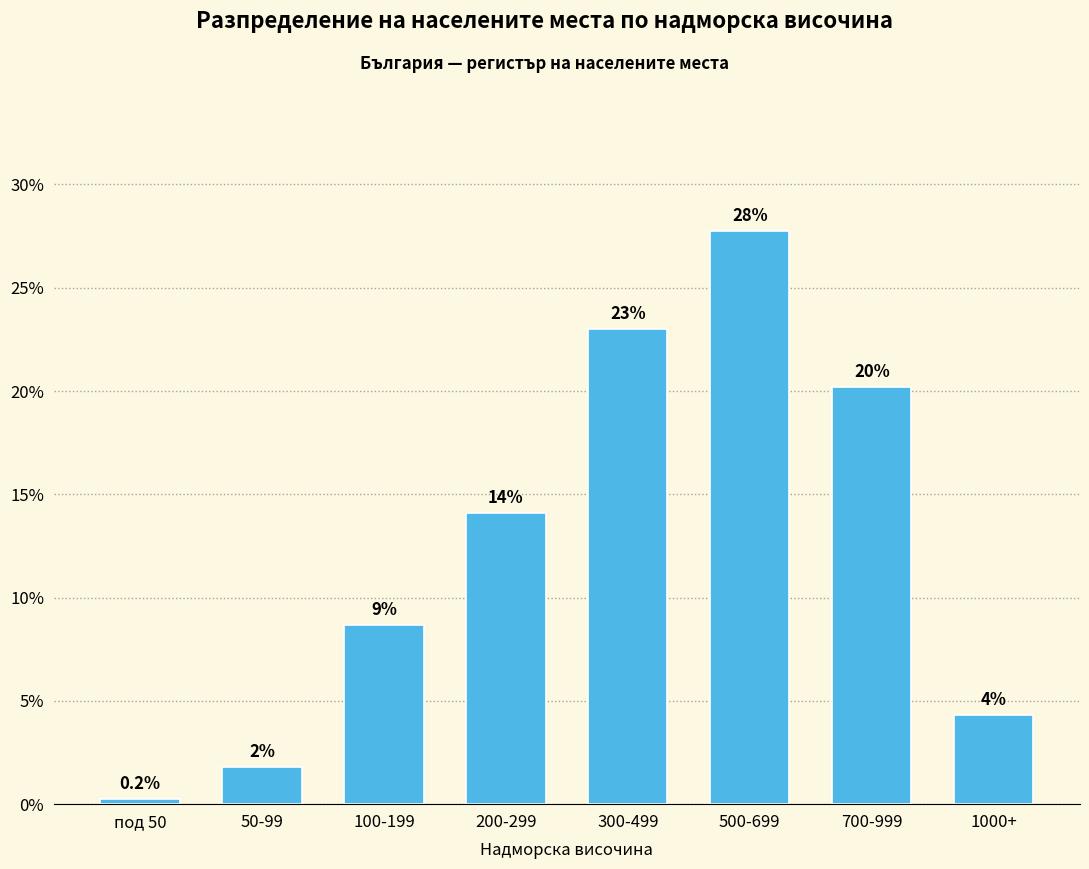

Are the bars horizontal?

No